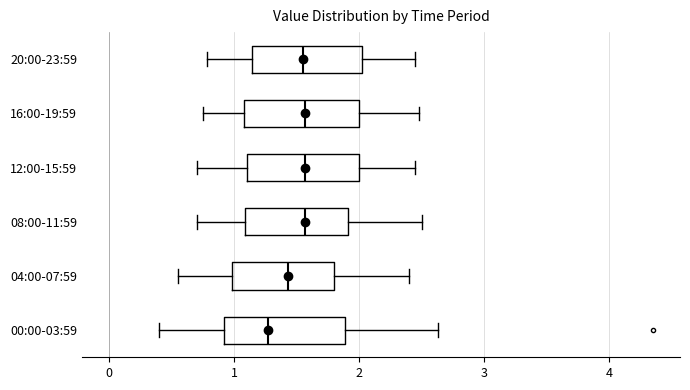

Reading bottom to top, read every box against the x-axis: the position of its median line, the range the box covers, and the ends of its whiskers. The values are not printed on the chart, so give them approximately, as read against the axis.

00:00-03:59: median 1.3, box 0.9 to 1.9, whiskers 0.4 to 2.6
04:00-07:59: median 1.4, box 1.0 to 1.8, whiskers 0.6 to 2.4
08:00-11:59: median 1.6, box 1.1 to 1.9, whiskers 0.7 to 2.5
12:00-15:59: median 1.6, box 1.1 to 2.0, whiskers 0.7 to 2.5
16:00-19:59: median 1.6, box 1.1 to 2.0, whiskers 0.8 to 2.5
20:00-23:59: median 1.6, box 1.1 to 2.0, whiskers 0.8 to 2.5